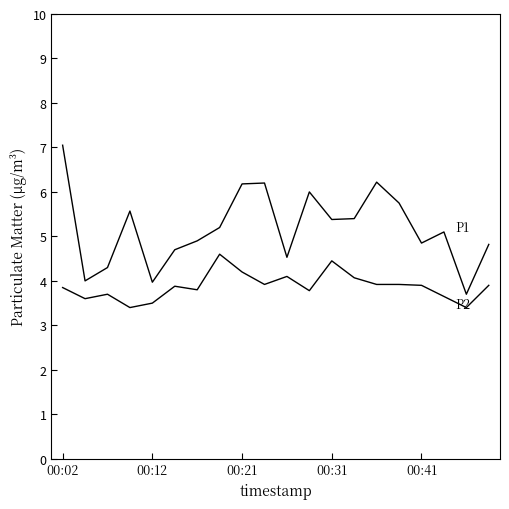

How many lines are shown in the chart?

2